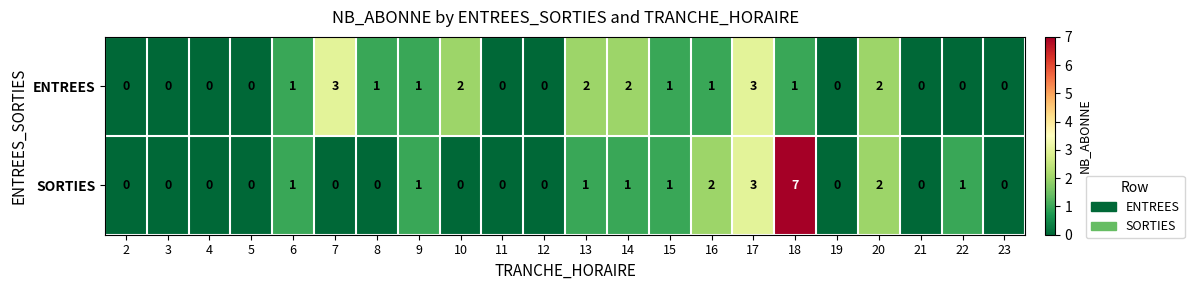

At which category is the sum across all series the highest?

18